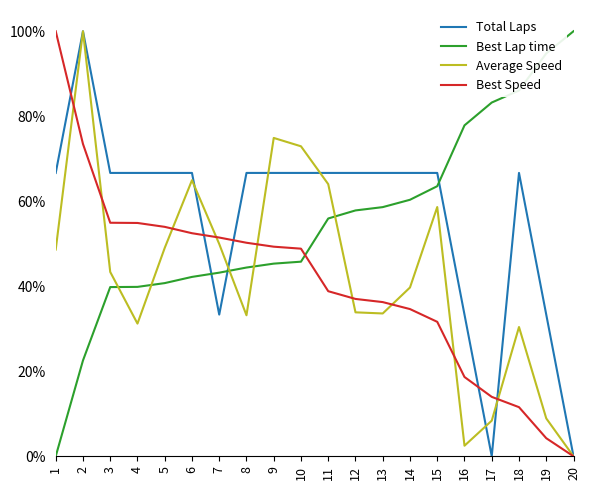

How many lines are shown in the chart?

4